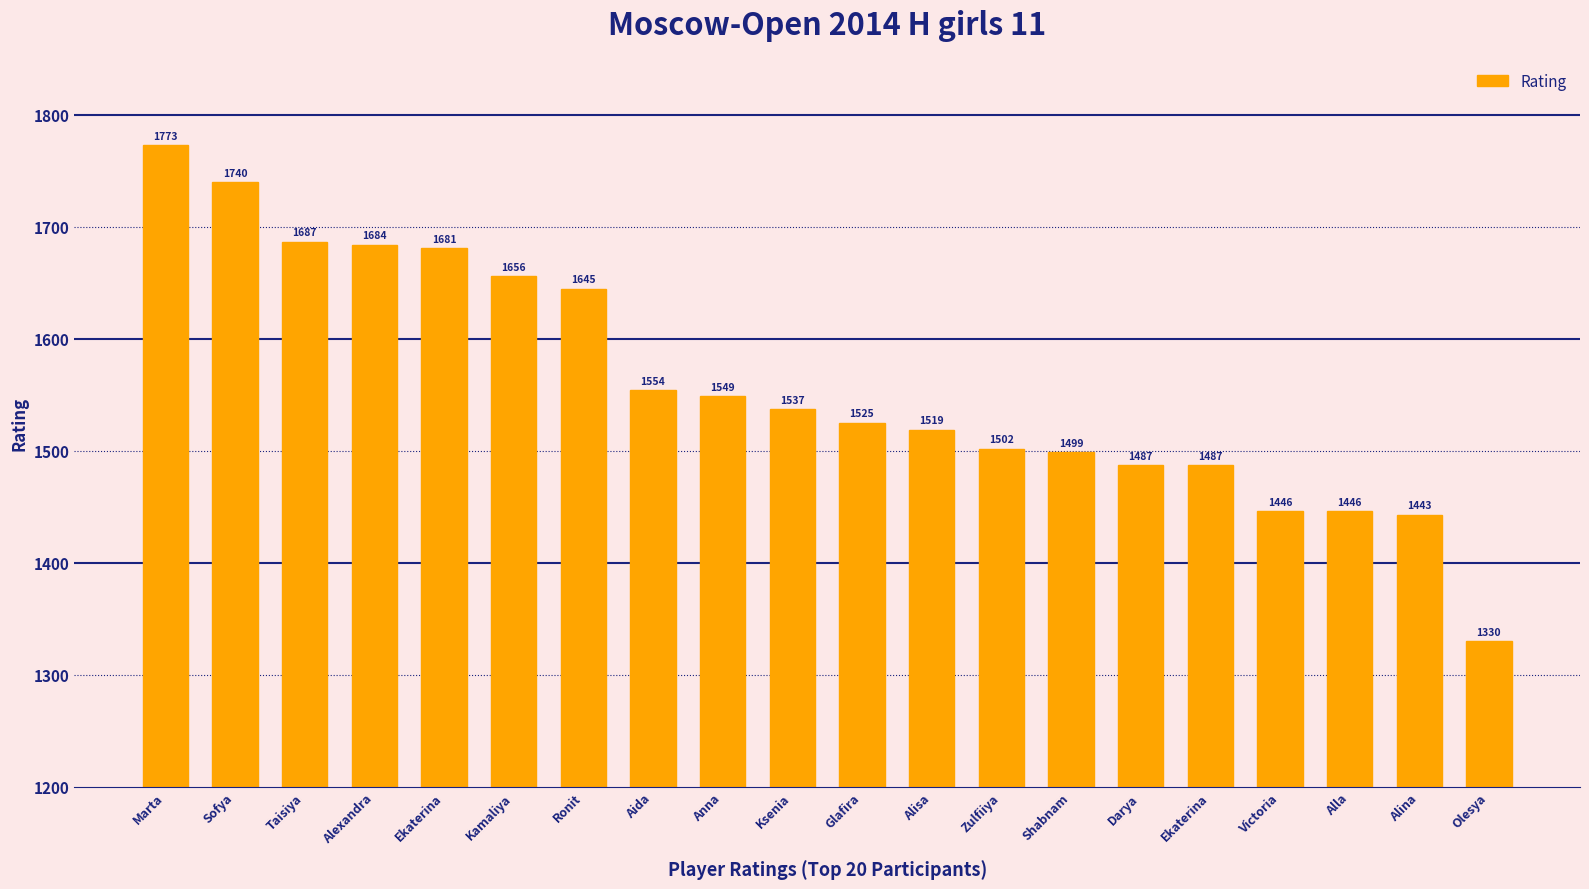

What is the approximate value at Anna, to the nearest 5?

1550